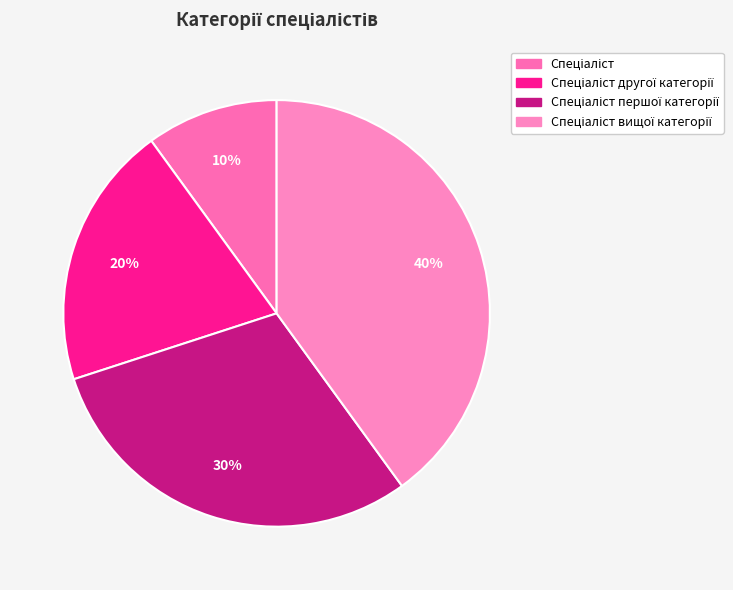

Count the number of slices in the pie.

4